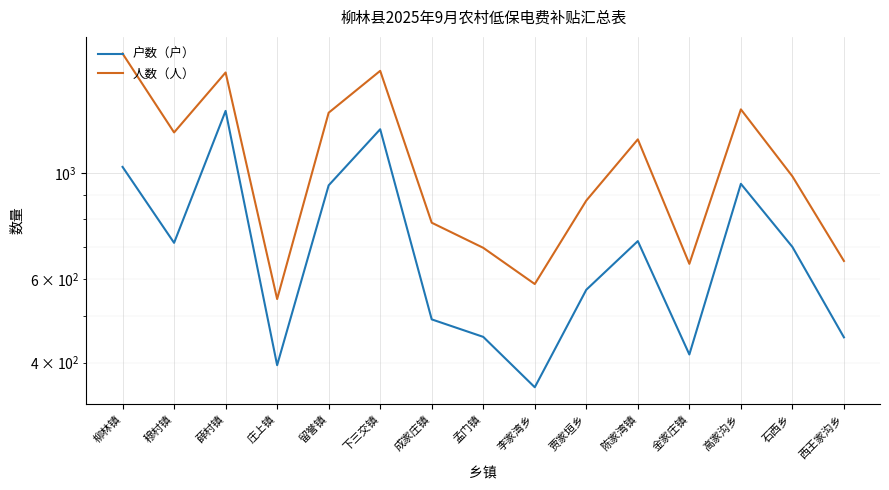

Which has a higher value, 石西乡 or 下三交镇?

下三交镇